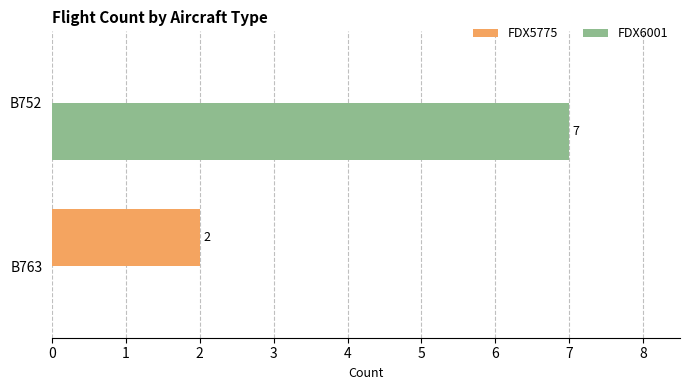

At which label does FDX6001 reach its peak?

B752